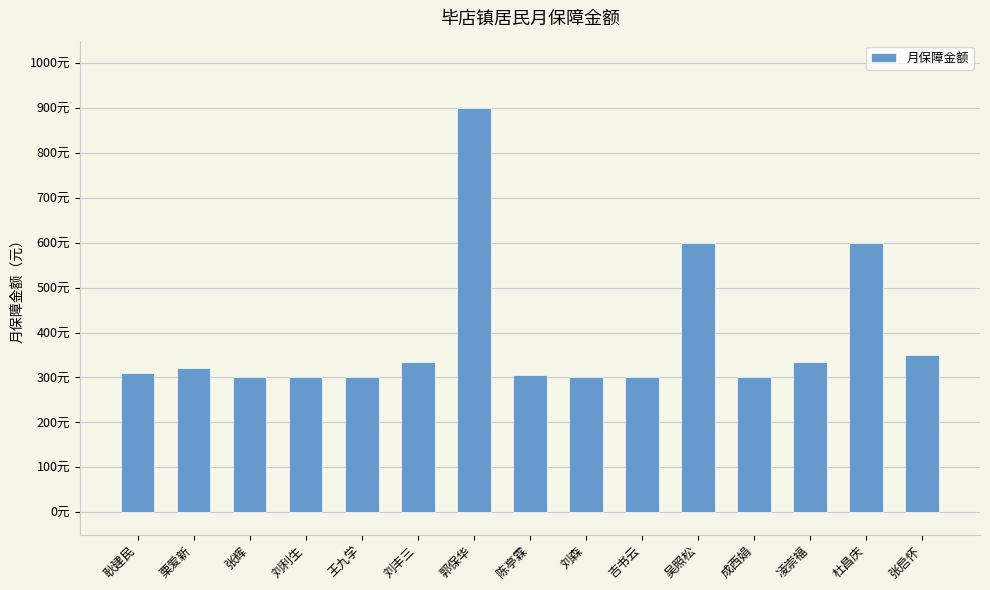

Is it true that the value at 张启怀 is 350?

True